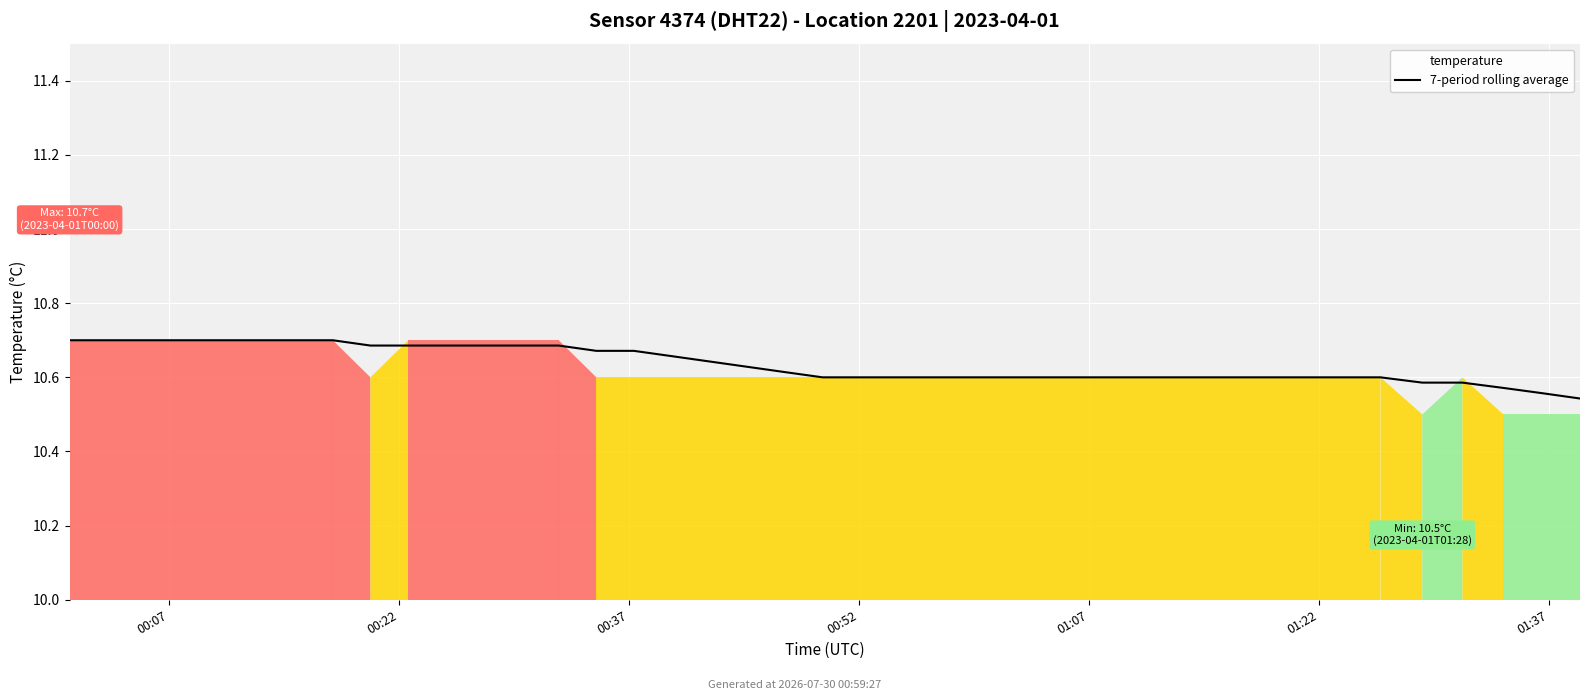

What is the ratio of the value at 25 to the value at 27?

1.0